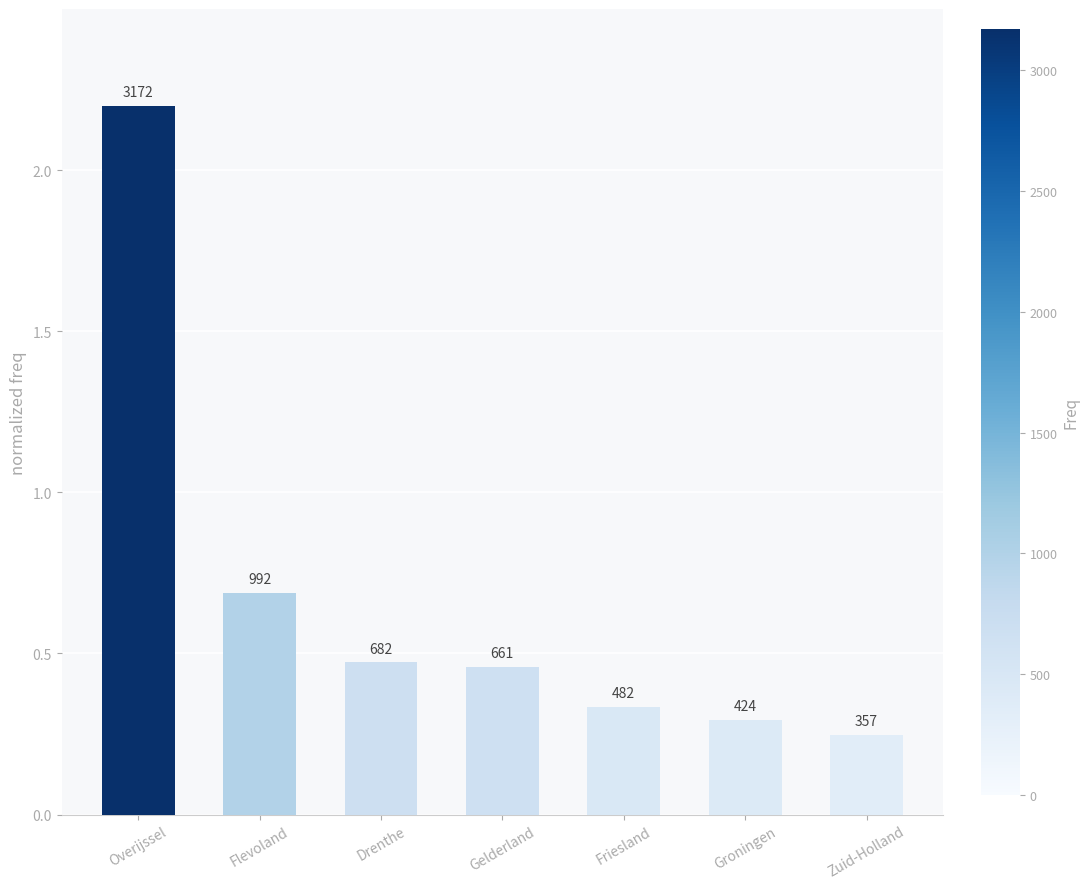

Which has a higher value, Gelderland or Flevoland?

Flevoland